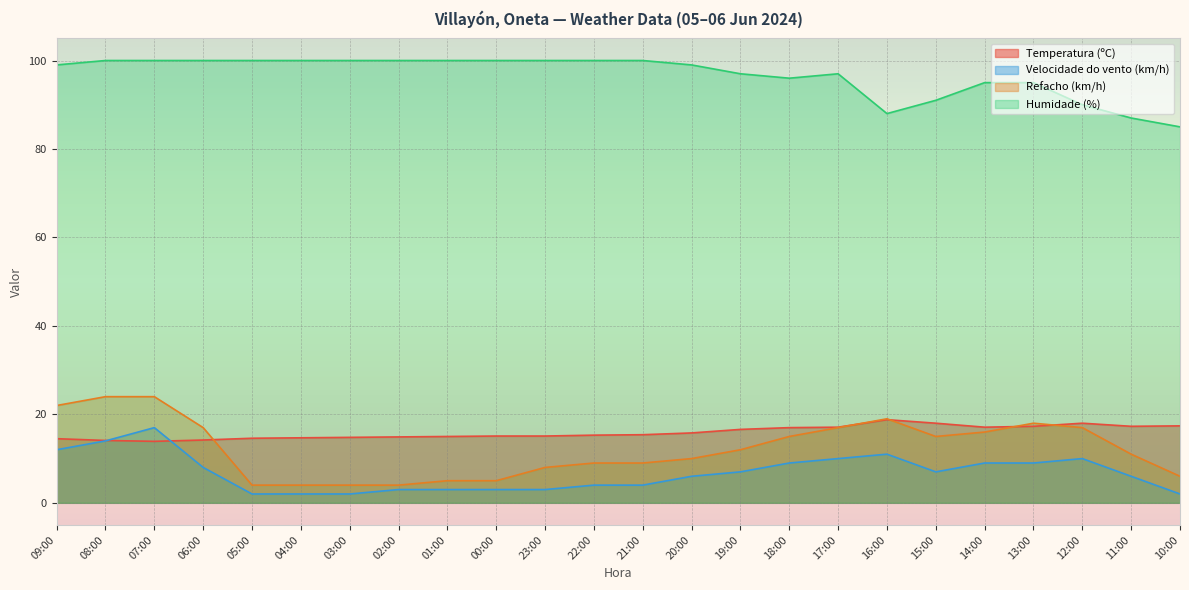

What is the maximum value shown in the chart?

100.0